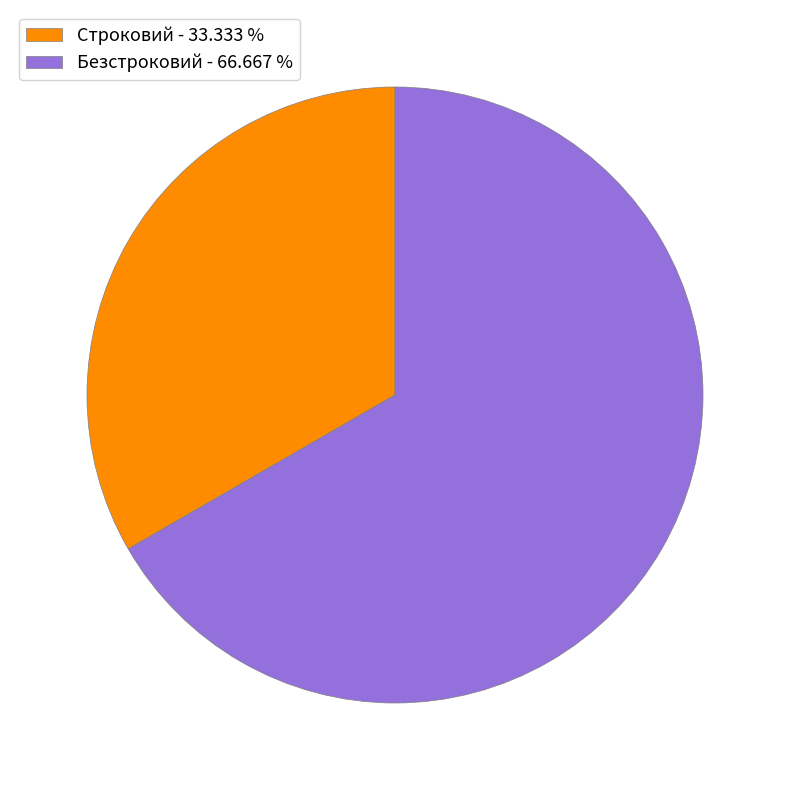

True or false: Безстроковий accounts for 57% of the total.

False